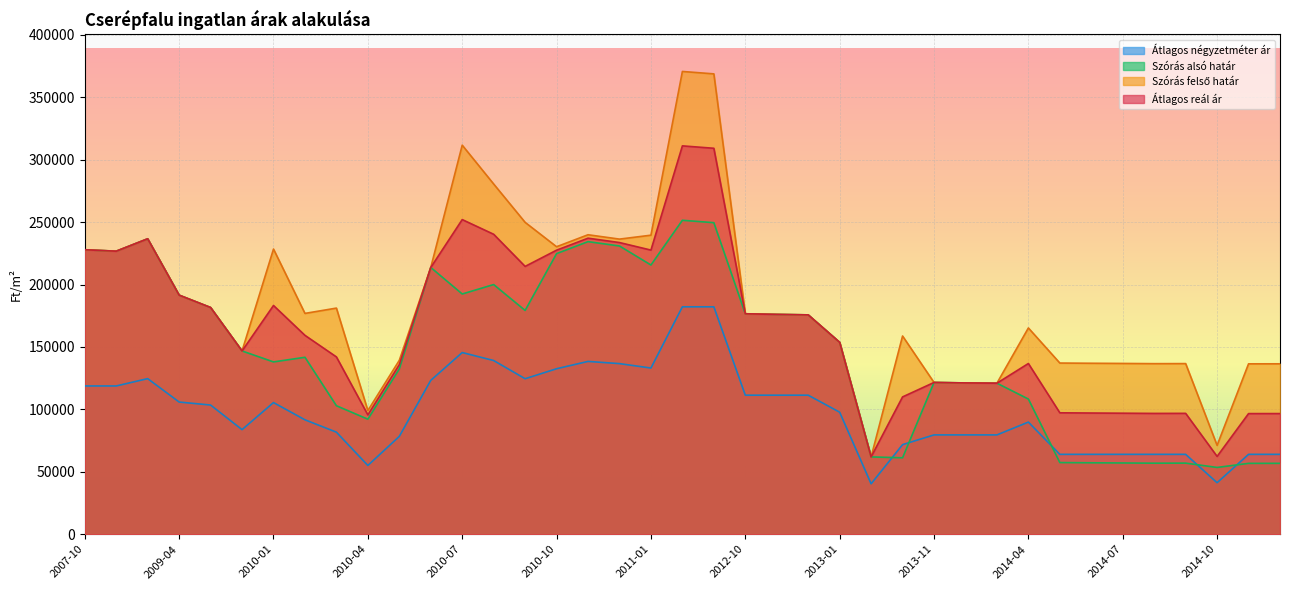

What is the difference between the highest and lowest values at 2014-05?

79720